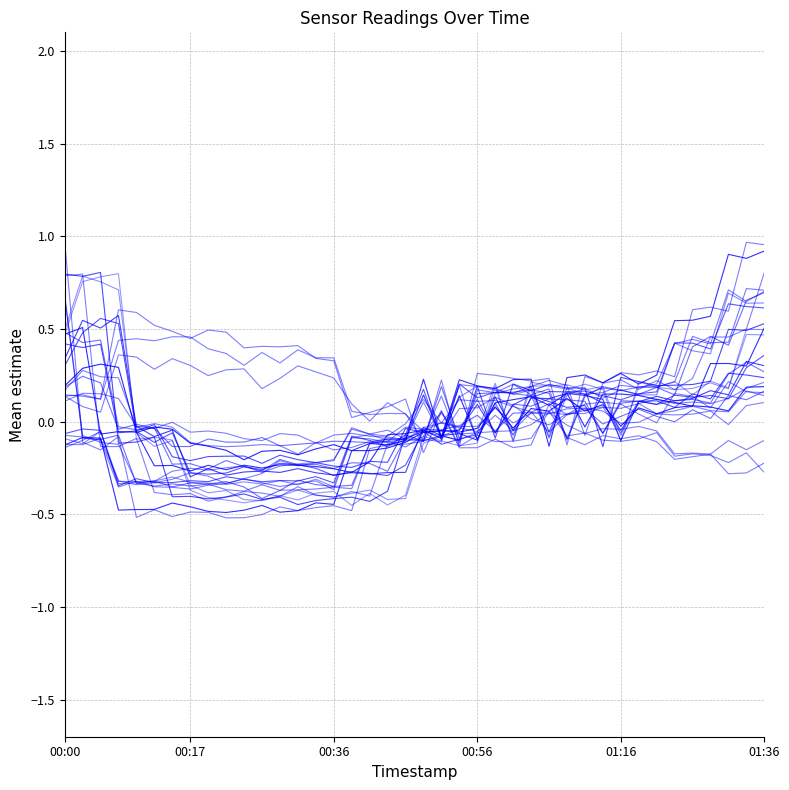

Does the chart have visible grid lines?

Yes